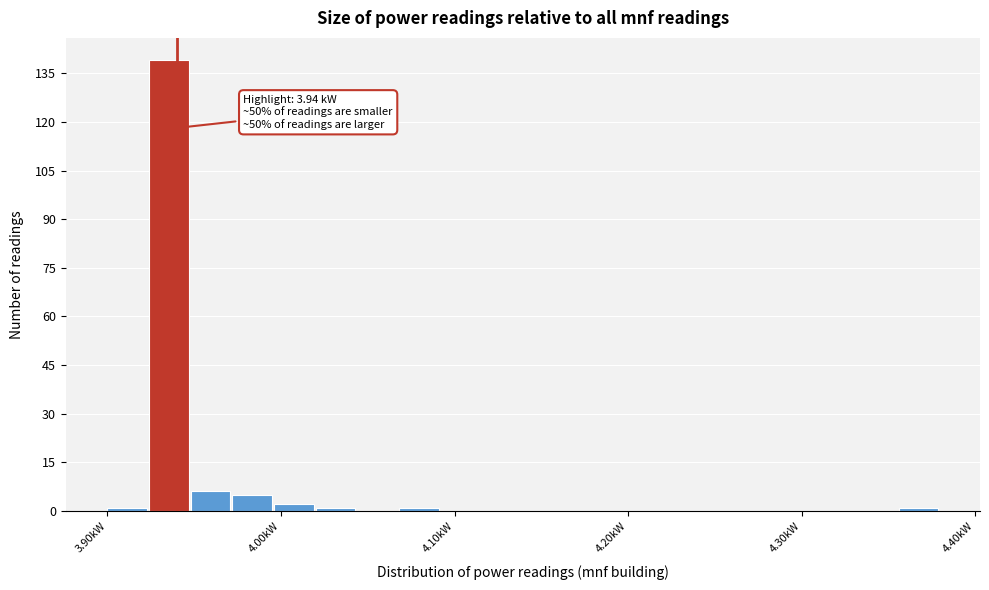

Around what value on the x-axis is the tallest bar? Give the approximate position of its centre, as read against the axis.

3.94